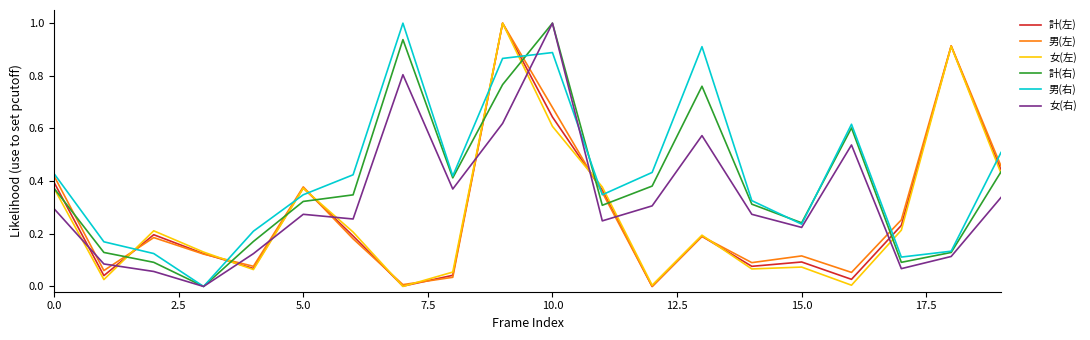

Does the chart display data point markers on the line(s)?

No